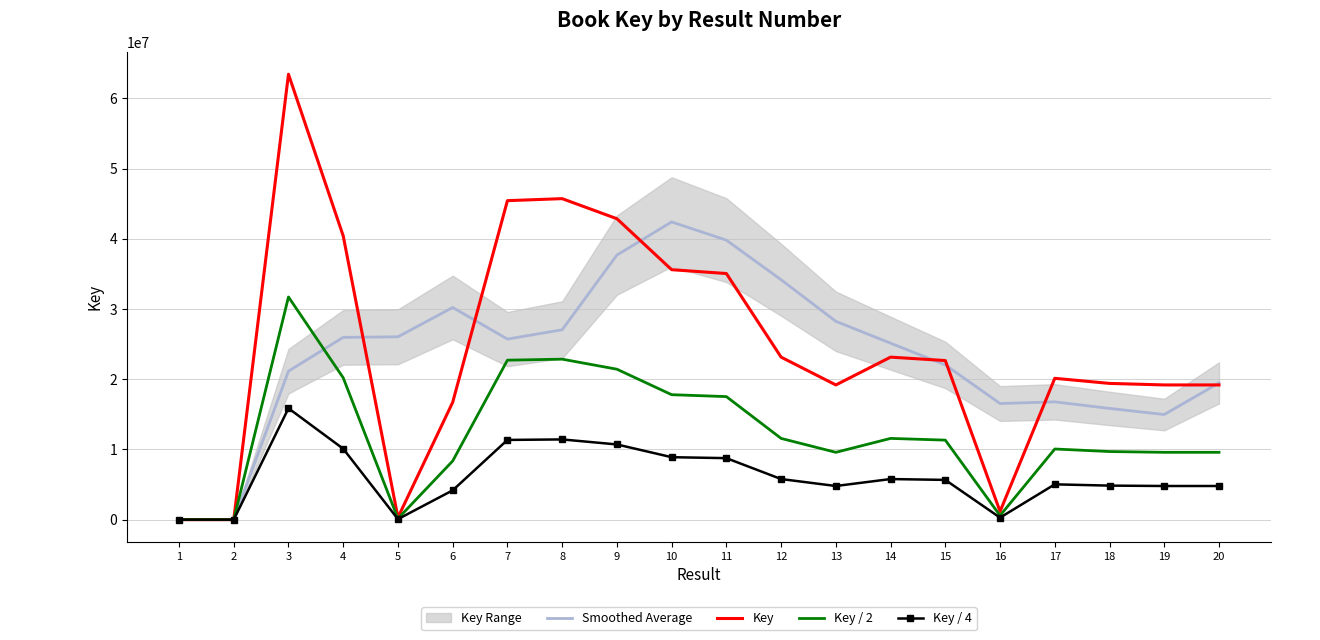

Reading right to left, extract all data points from this chart.

Smoothed Average: 19475833.8	14972510.8	15840927.2	16776218.0	16540001.5	22033270.5	25130735.0	28243518.8	34160223.5	39801873.2	42395641.8	37675124.0	27040480.5	25714157.2	30214778.5	26037899.0	25960869.8	21145930.3	5804.5	5631.0
Key: 19184598.0	19185099.0	19403269.0	20130369.0	1171306.0	22658765.0	23144432.0	19185503.0	23144382.0	35048623.0	35595567.0	42852322.0	45710981.0	45423697.0	16713496.0	313748.0	40405688.0	63426182.0	5978.0	5631.0
Key / 2: 9592299.0	9592549.5	9701634.5	10065184.5	585653.0	11329382.5	11572216.0	9592751.5	11572191.0	17524311.5	17797783.5	21426161.0	22855490.5	22711848.5	8356748.0	156874.0	20202844.0	31713091.0	2989.0	2815.5
Key / 4: 4796149.5	4796274.8	4850817.2	5032592.2	292826.5	5664691.2	5786108.0	4796375.8	5786095.5	8762155.8	8898891.8	10713080.5	11427745.2	11355924.2	4178374.0	78437.0	10101422.0	15856545.5	1494.5	1407.8